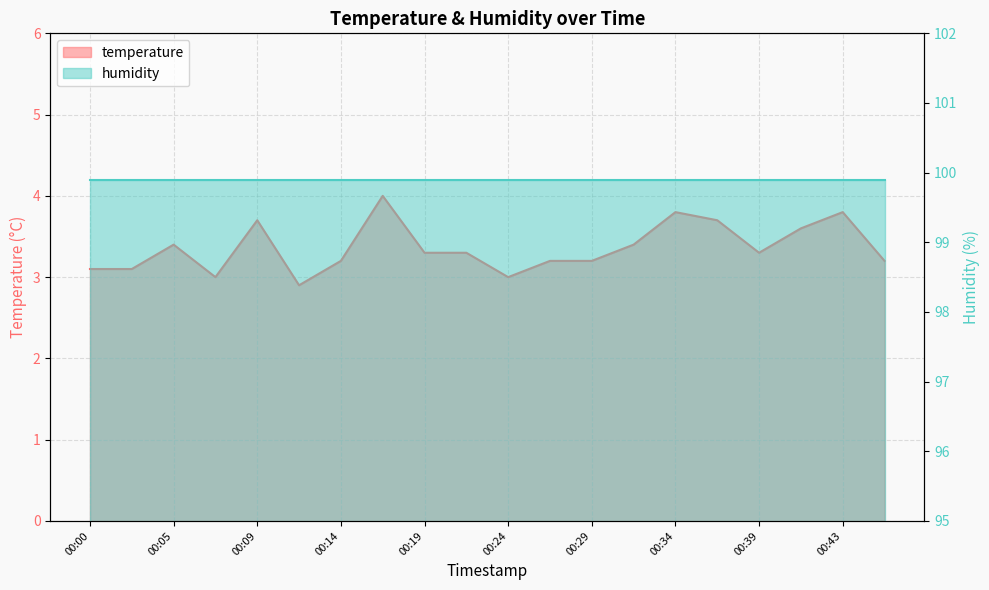

What is the value of the 13th point from the left?

3.2